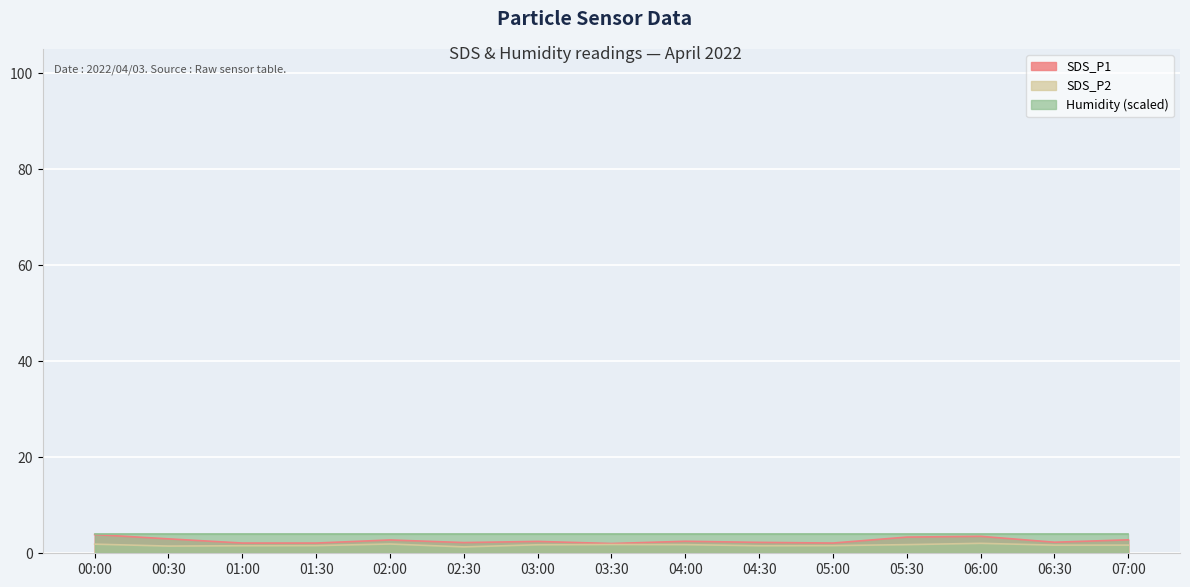

The value of Humidity (scaled) at 02:30 is 4.0. True or false?

True